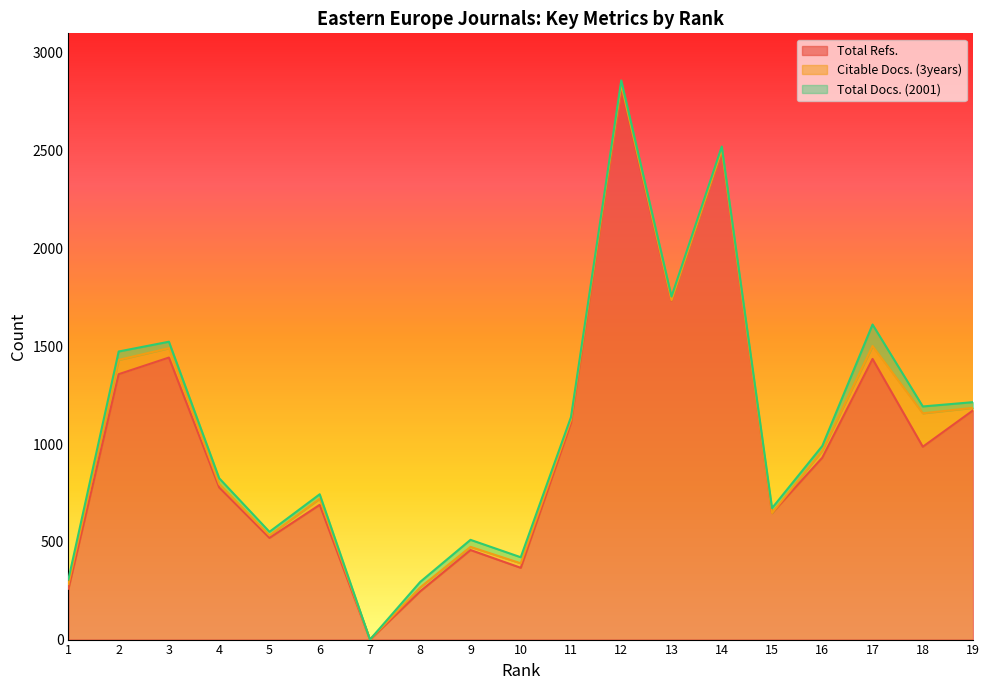

What is the sum of all Citable Docs. (3years) values?

594